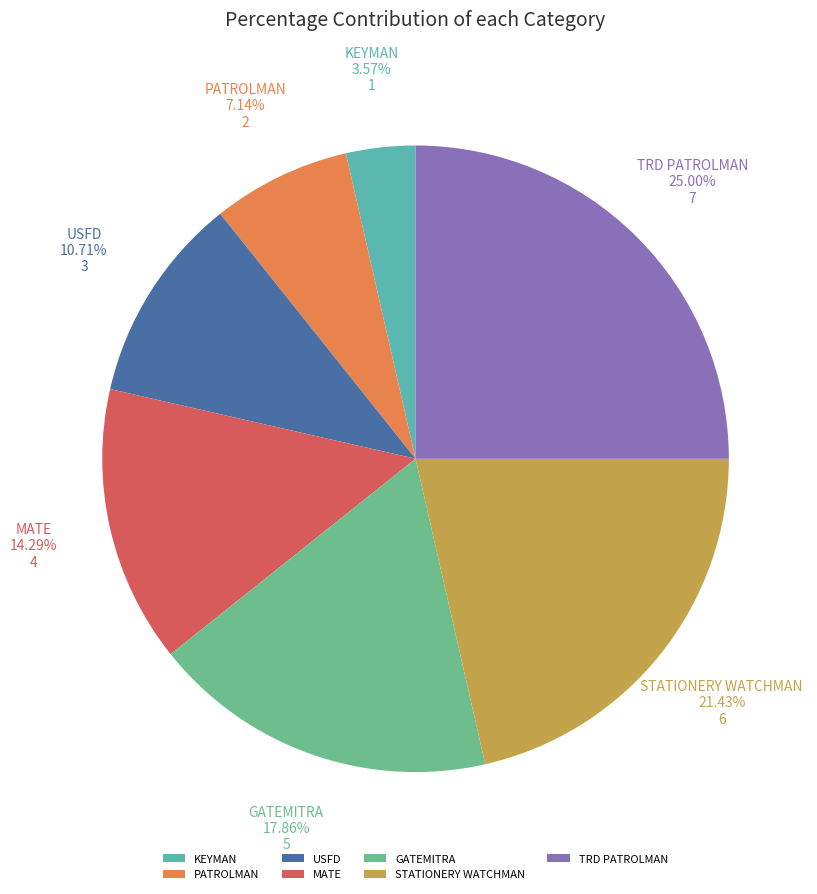

Is there a majority slice in this chart?

No